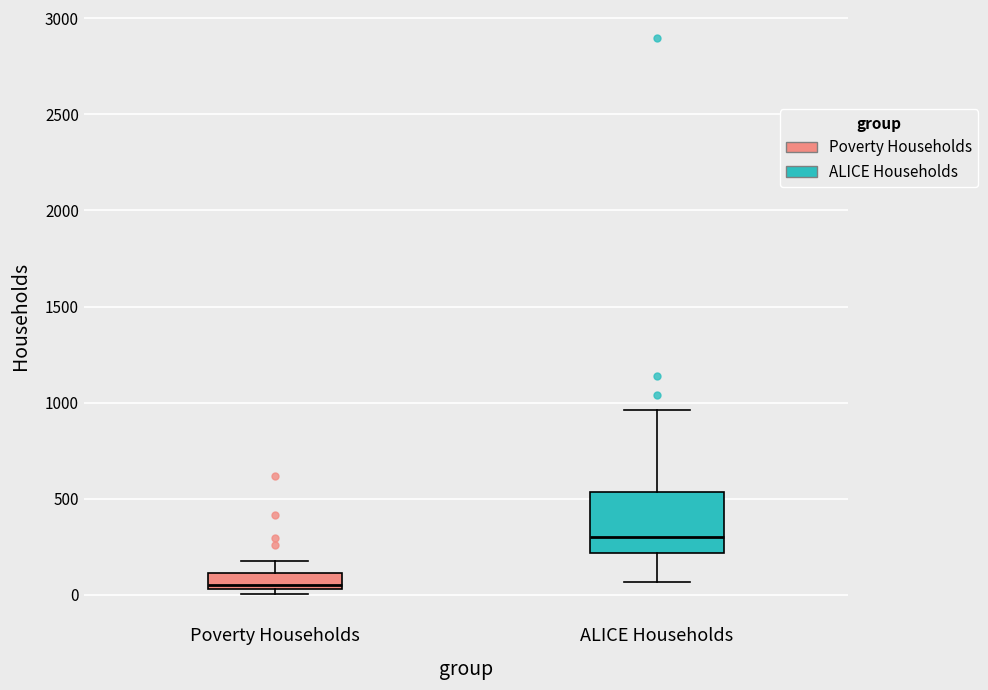

Reading left to right, transcribe this box plot: for each box, give where its median line is, the range the box spans, and where its two whiskers end, as read against the y-axis. The values are not printed on the chart, so give them approximately, as read against the axis.

Poverty Households: median 50 (just above the box's lower edge), box 50 to 100, whiskers 0 to 200
ALICE Households: median 300, box 200 to 550, whiskers 50 to 950